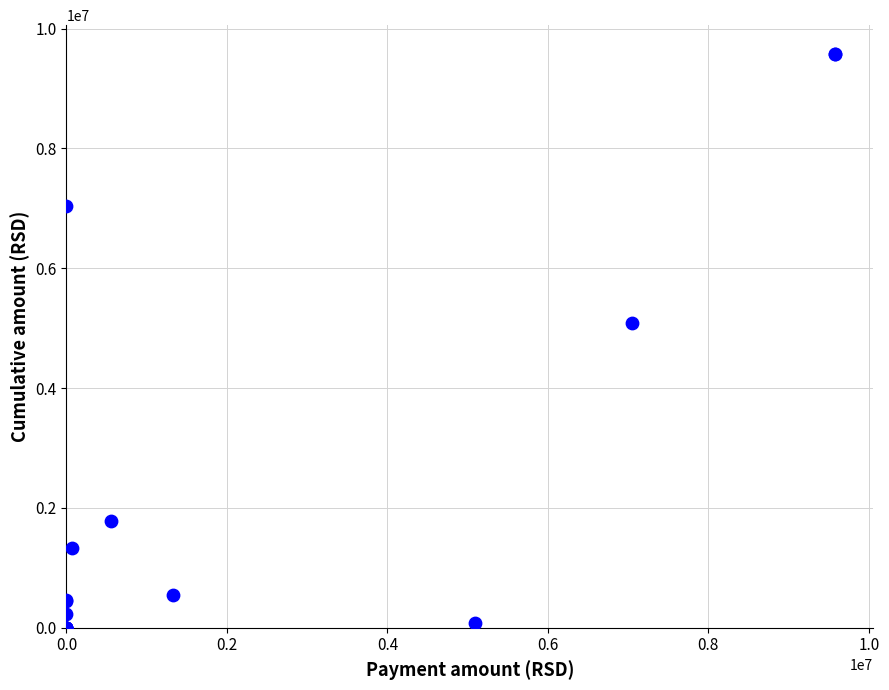

What Y value in the scatter plot is closest to 4789064?

5094124.9